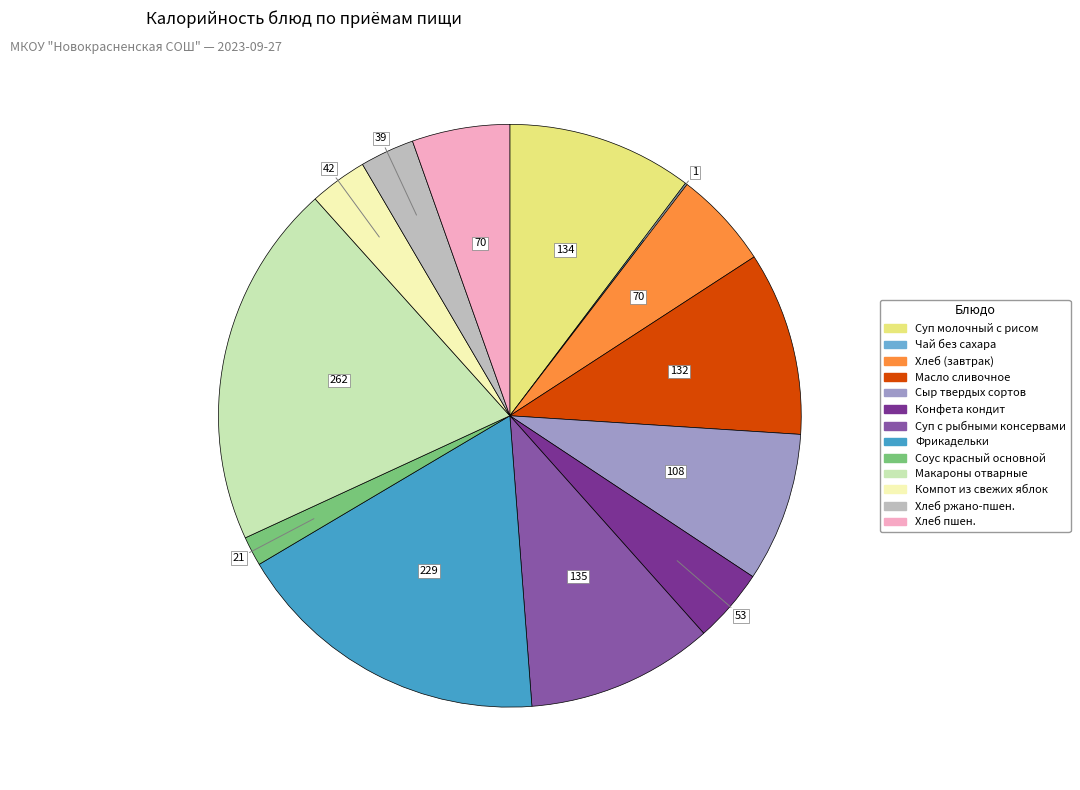

True or false: Фрикадельки accounts for 18% of the total.

True